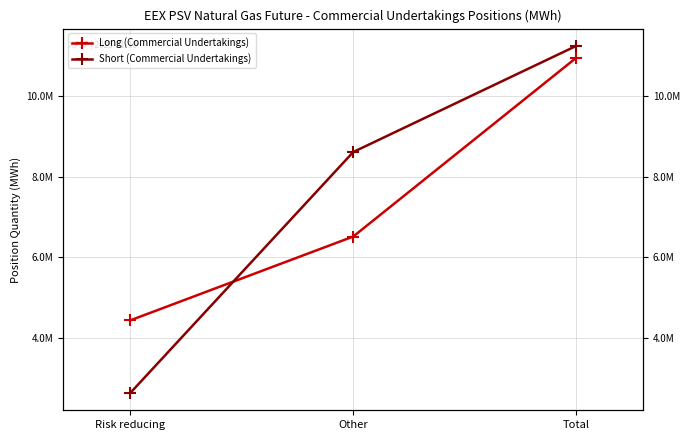

What is the lowest value of the Long (Commercial Undertakings) series?

4437384